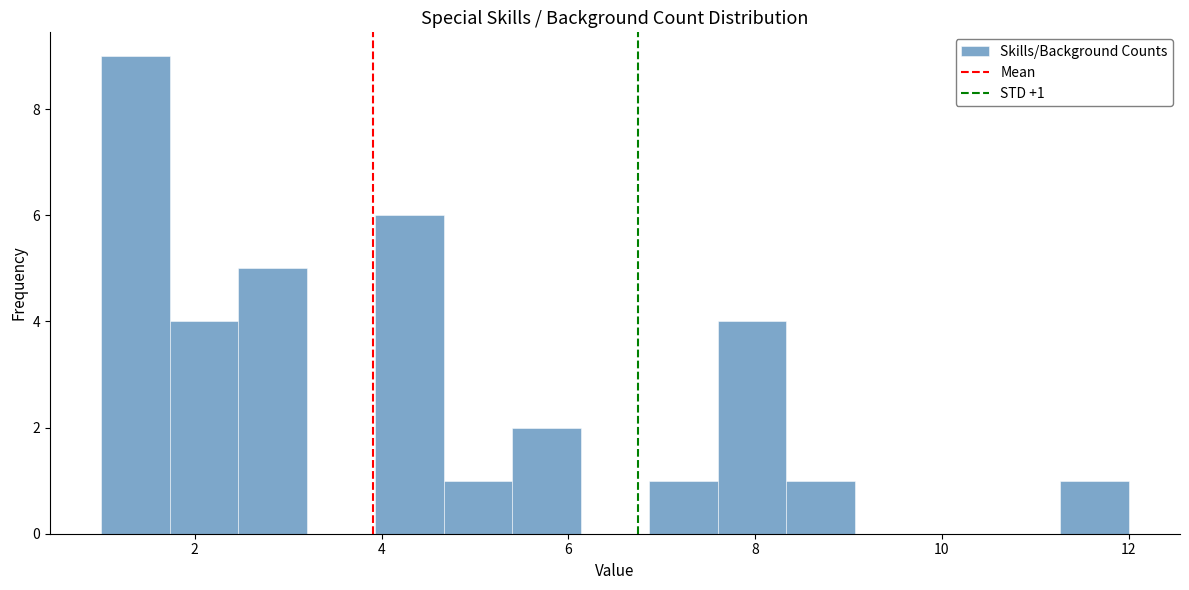

Read against the x-axis, roughly where is the centre of the tallest bar?

1.4